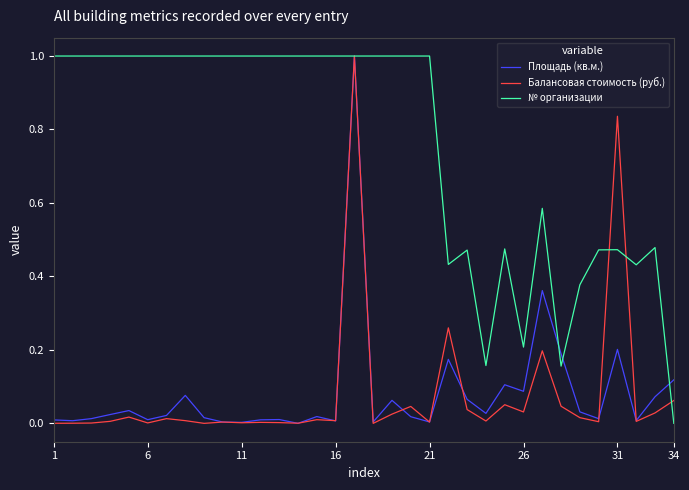

Which series has the largest total across all categories?

№ организации